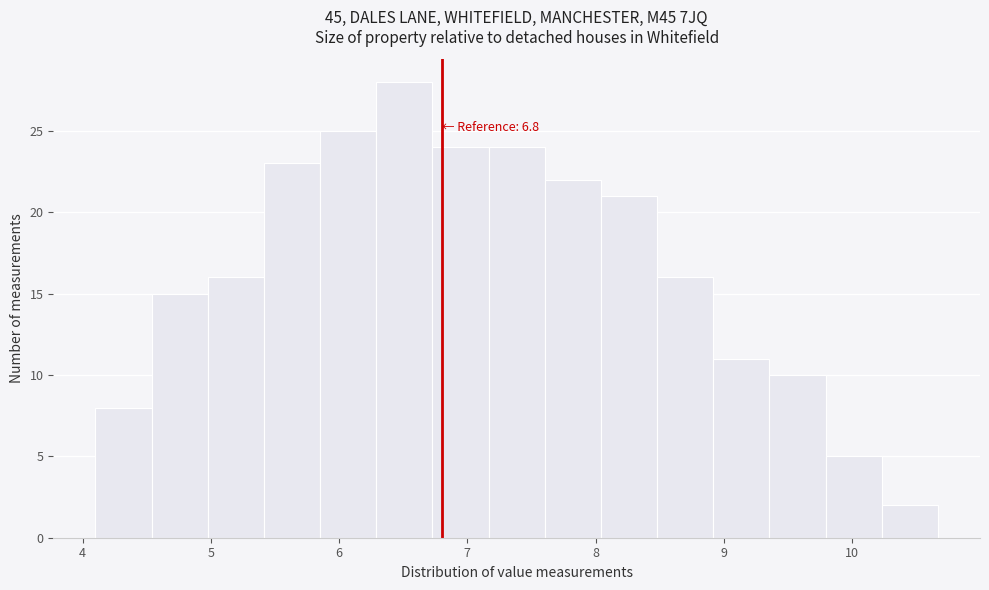

Which range on the x-axis has the tallest bar?

6.3 to 6.7